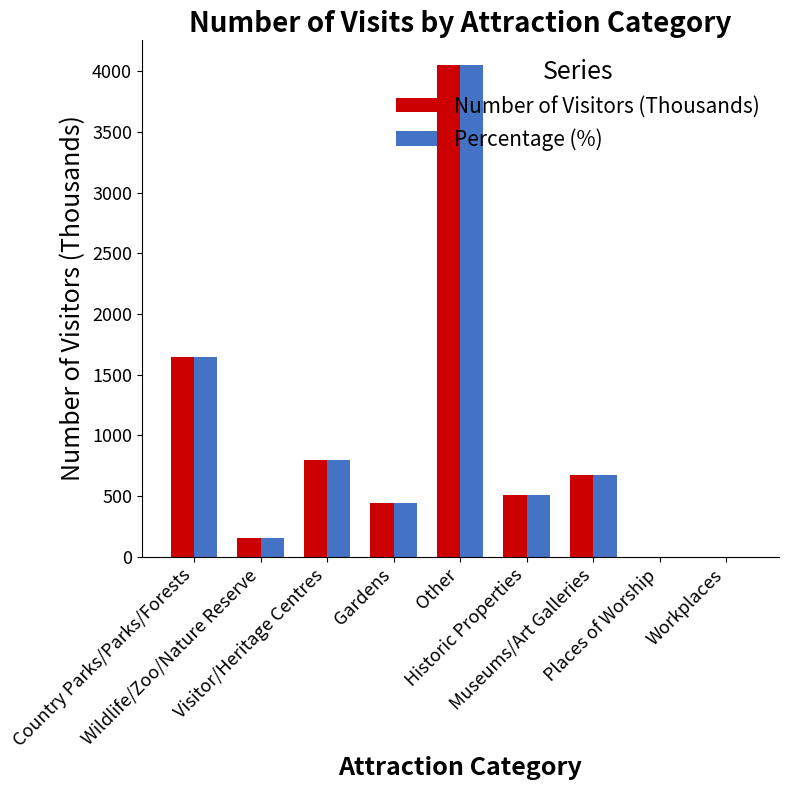

Where does the Number of Visitors (Thousands) series first go above 511?

Country Parks/Parks/Forests